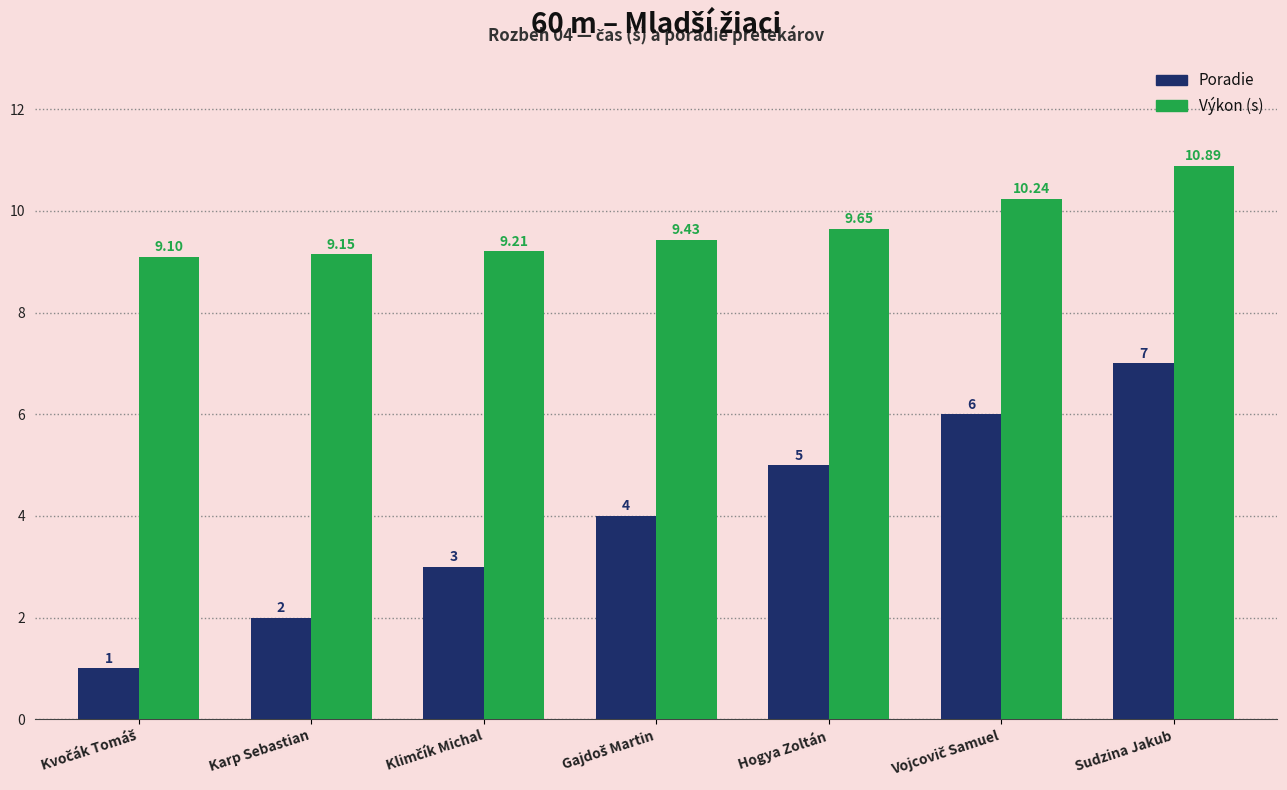

At which category is the sum across all series the highest?

Sudzina Jakub